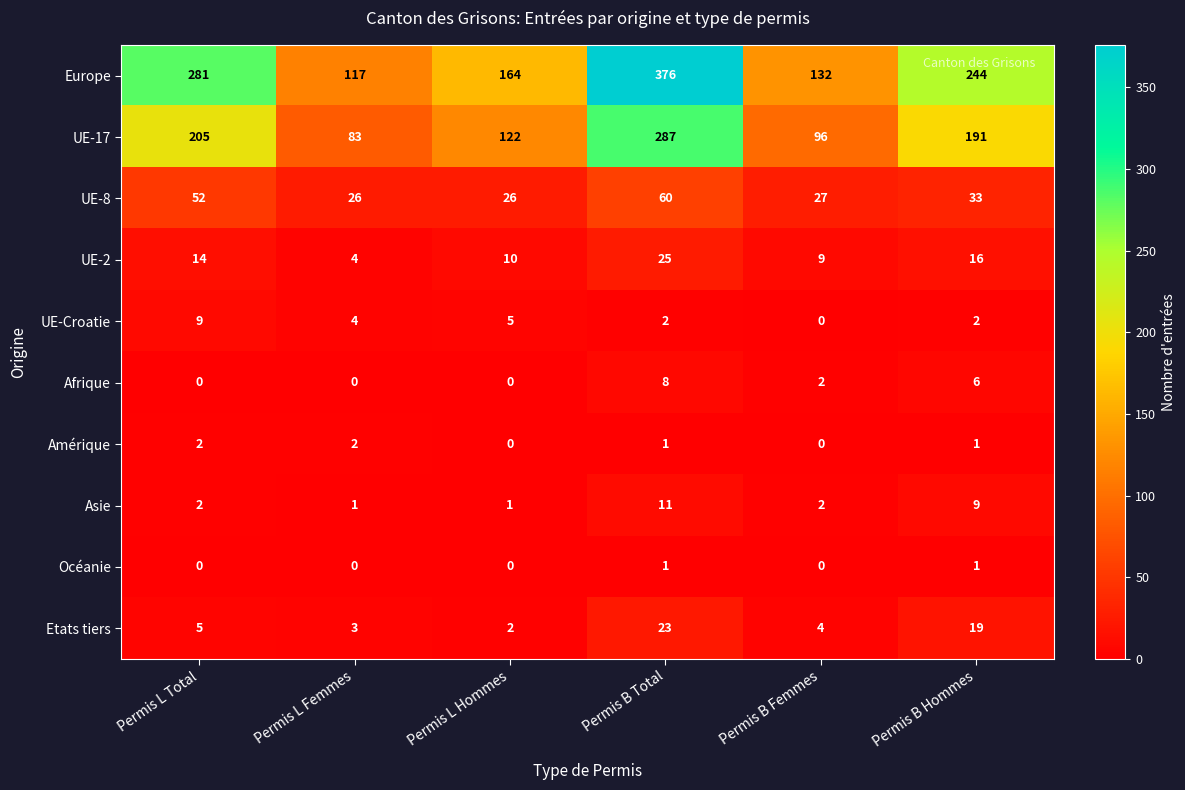

At which label does UE-Croatie first exceed 4?

Permis L Total